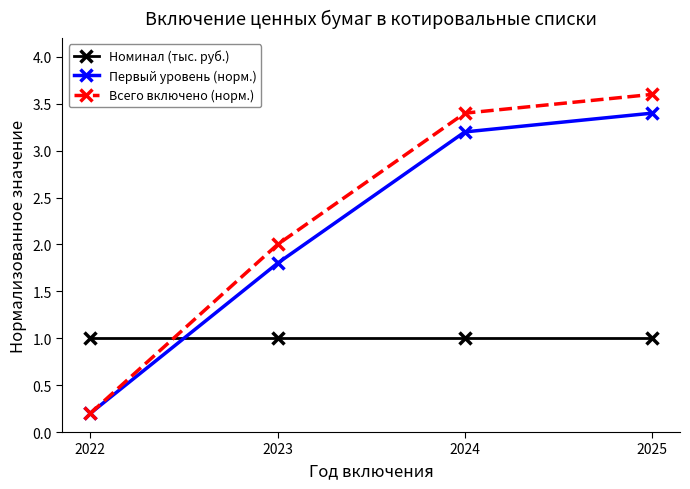

Is the value of Номинал (тыс. руб.) at 2024 greater than the value of Всего включено (норм.) at 2025?

No